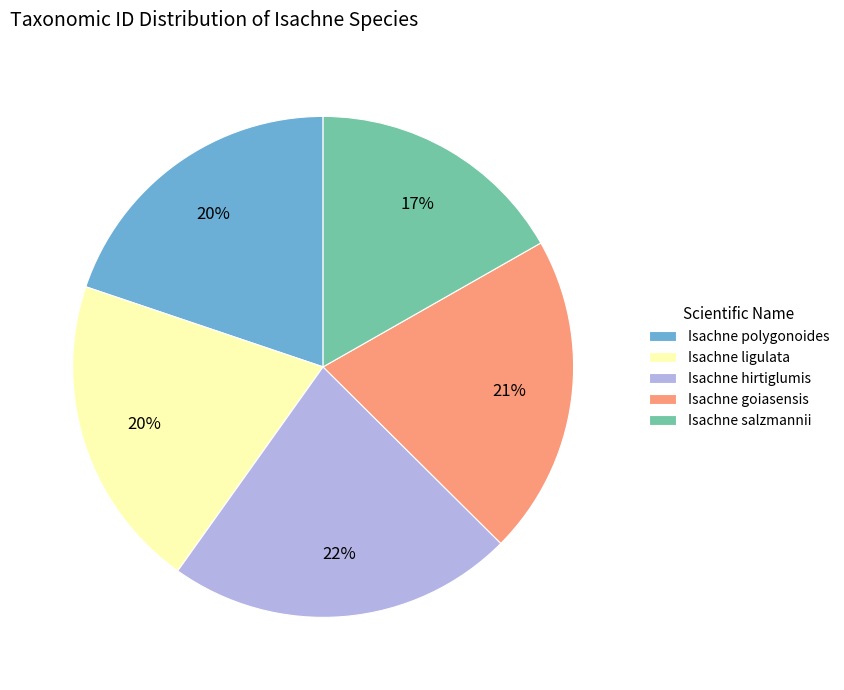

True or false: Isachne salzmannii accounts for 7% of the total.

False